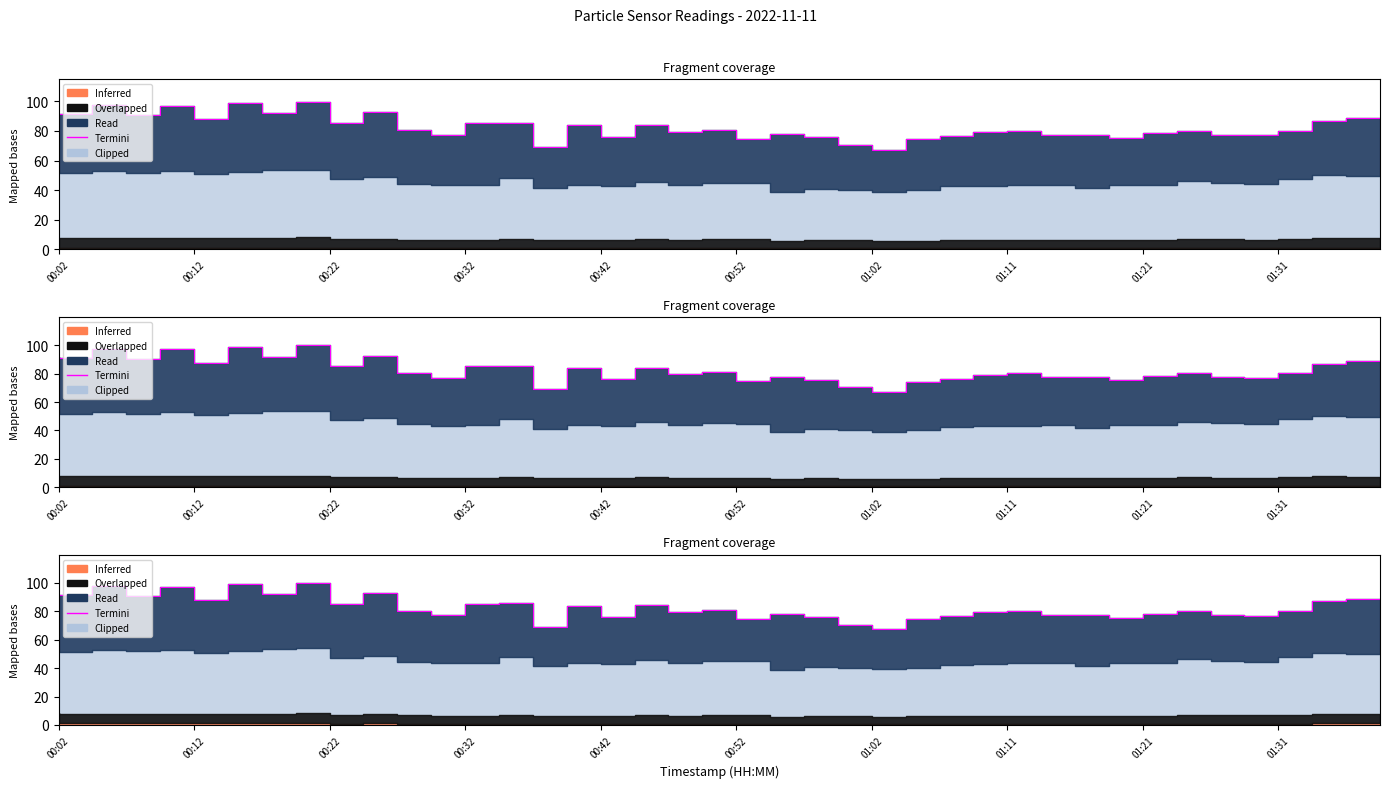

How many data points are above 80?

22